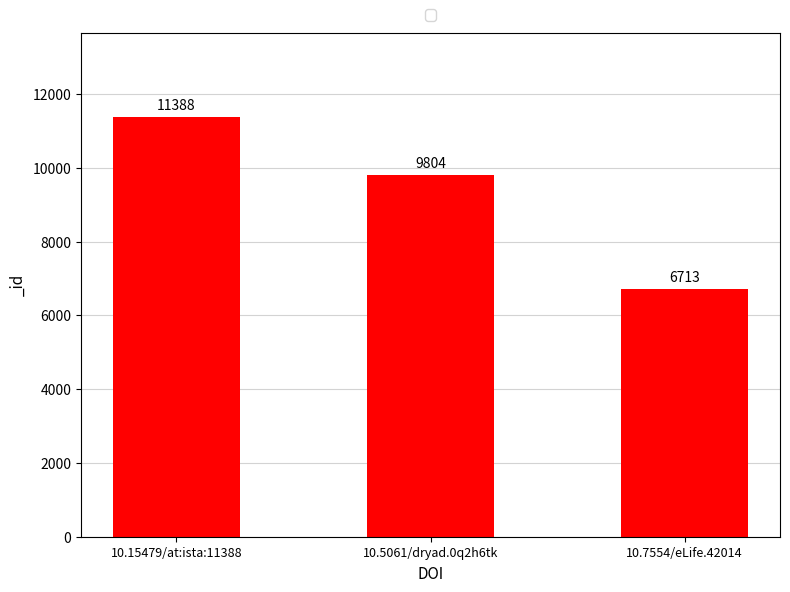

The value at 10.5061/dryad.0q2h6tk is 9804. True or false?

True